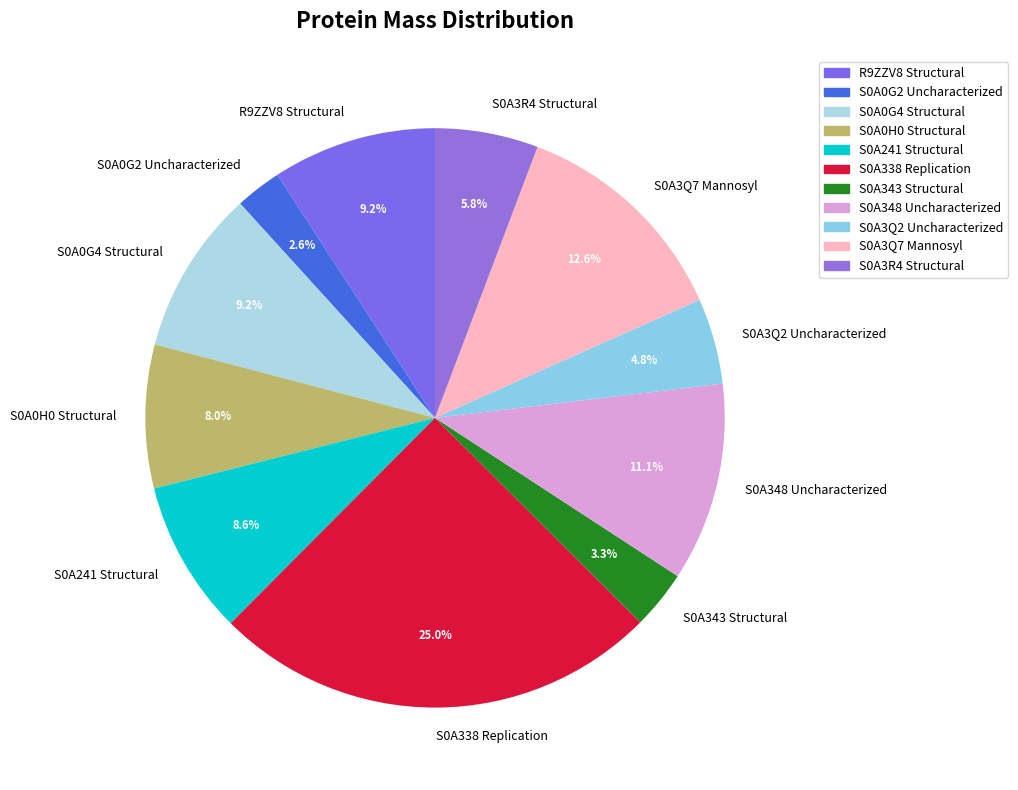

To the nearest percent, what percentage of the pie is S0A3Q7 Mannosyl?

13%